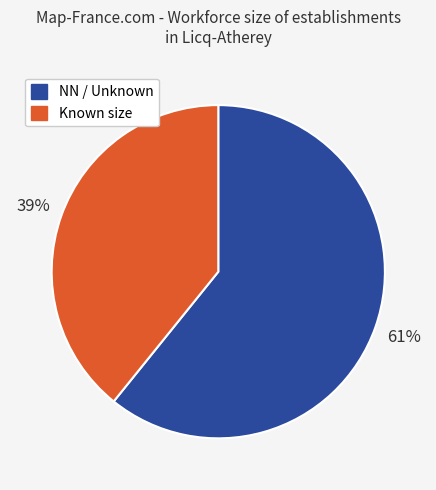

Does any single category account for the majority?

Yes